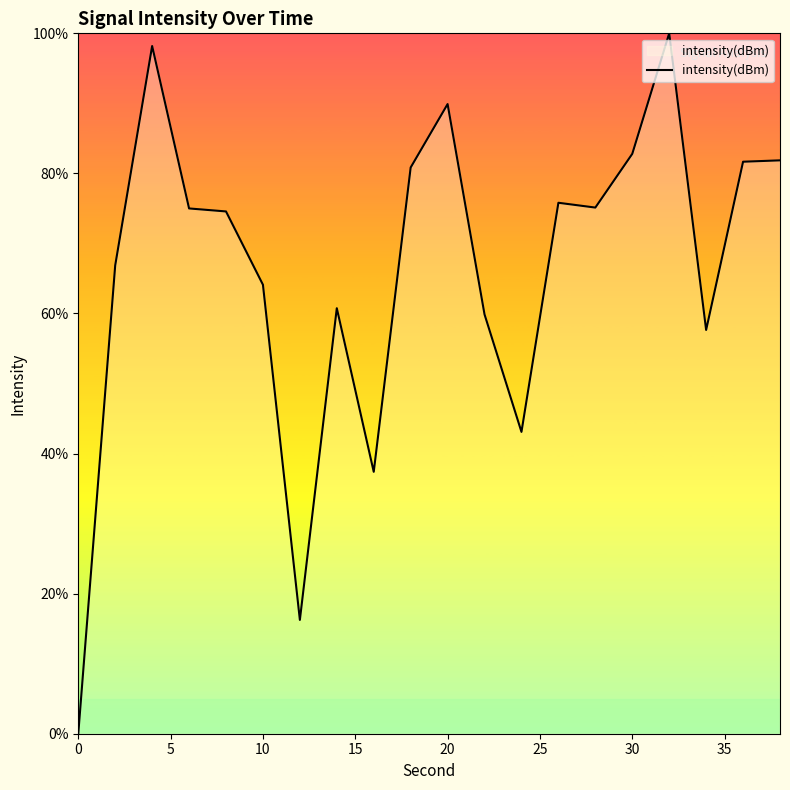

What is the greatest value displayed?

100.0